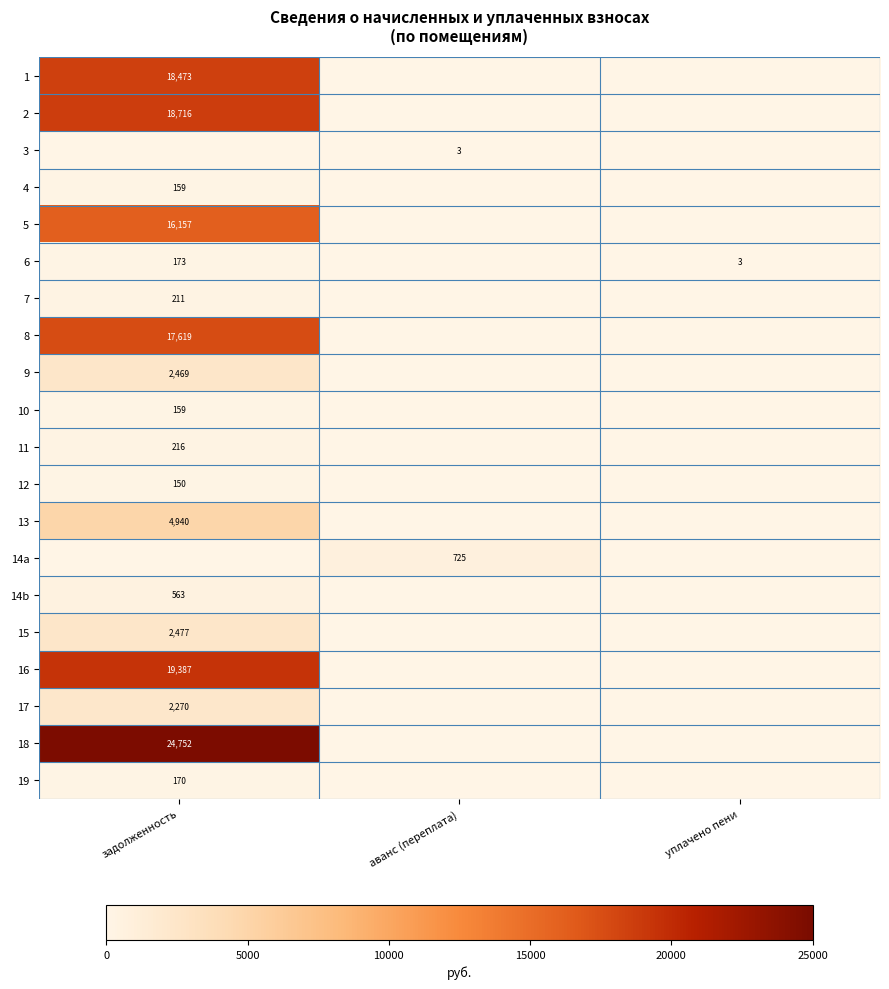

Is it true that 13 equals 7992 at задолженность?

False